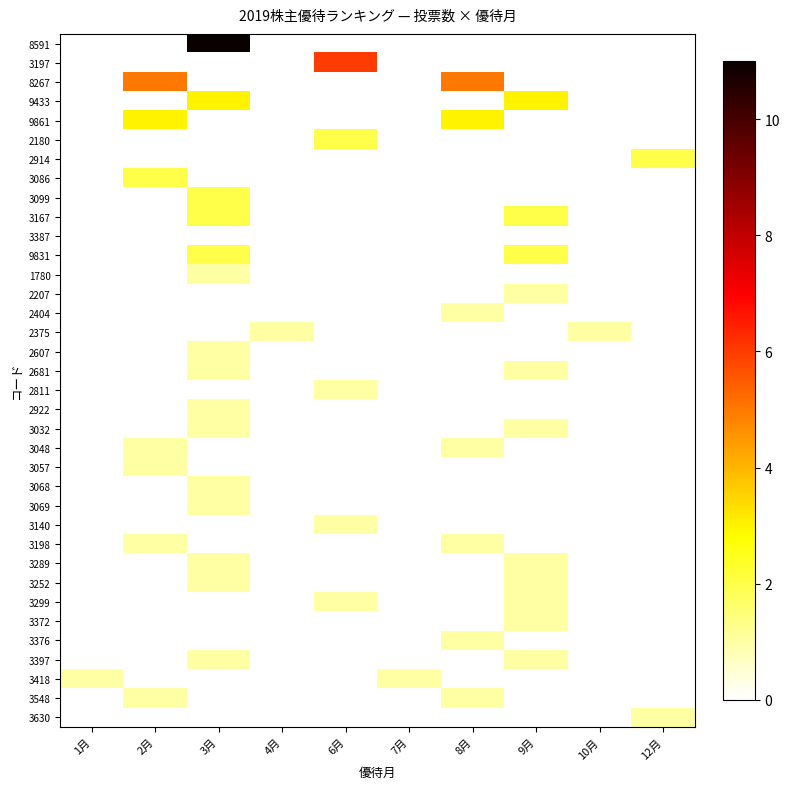

How many series are shown in this chart?

36